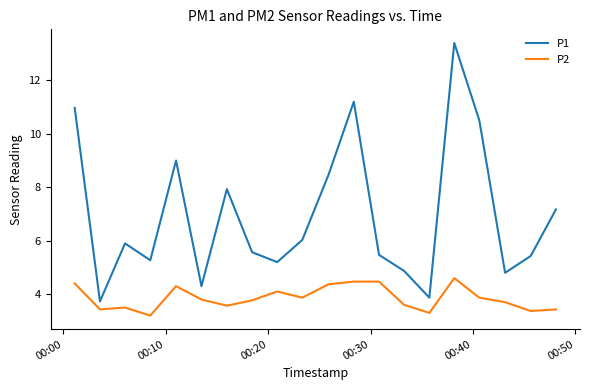

Does the chart display data point markers on the line(s)?

No